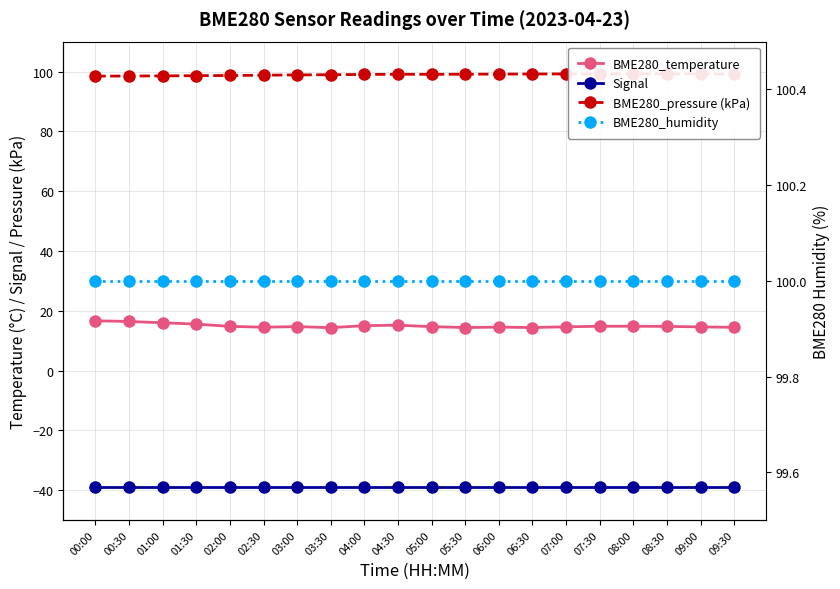

At how many categories does at least one series exceed 87?

20